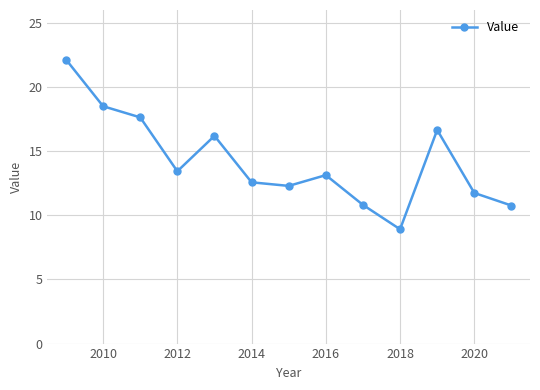

What is the sum of all values?

184.8